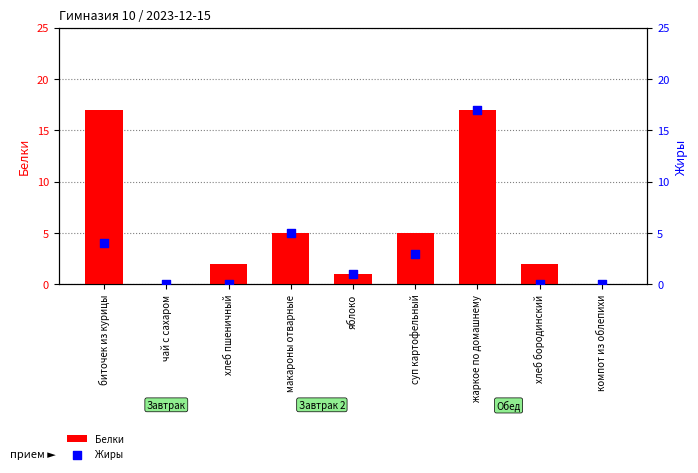

Which series has the largest Y range (max minus min)?

Белки